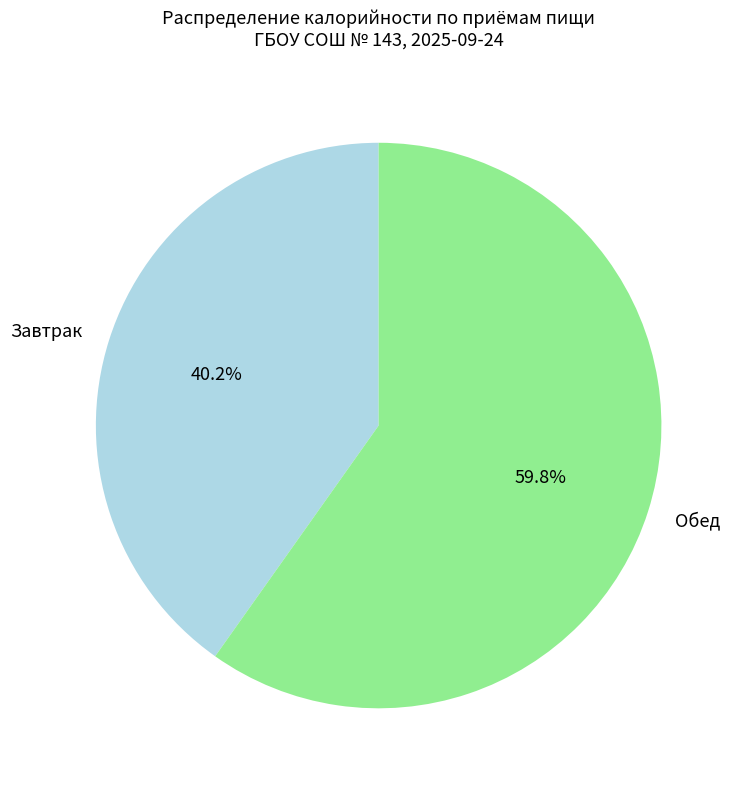

Do Обед and Завтрак together represent more than half of the pie?

Yes